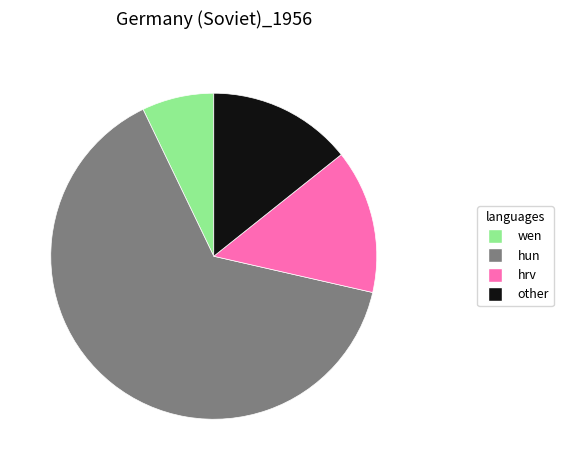

Is there a majority slice in this chart?

Yes